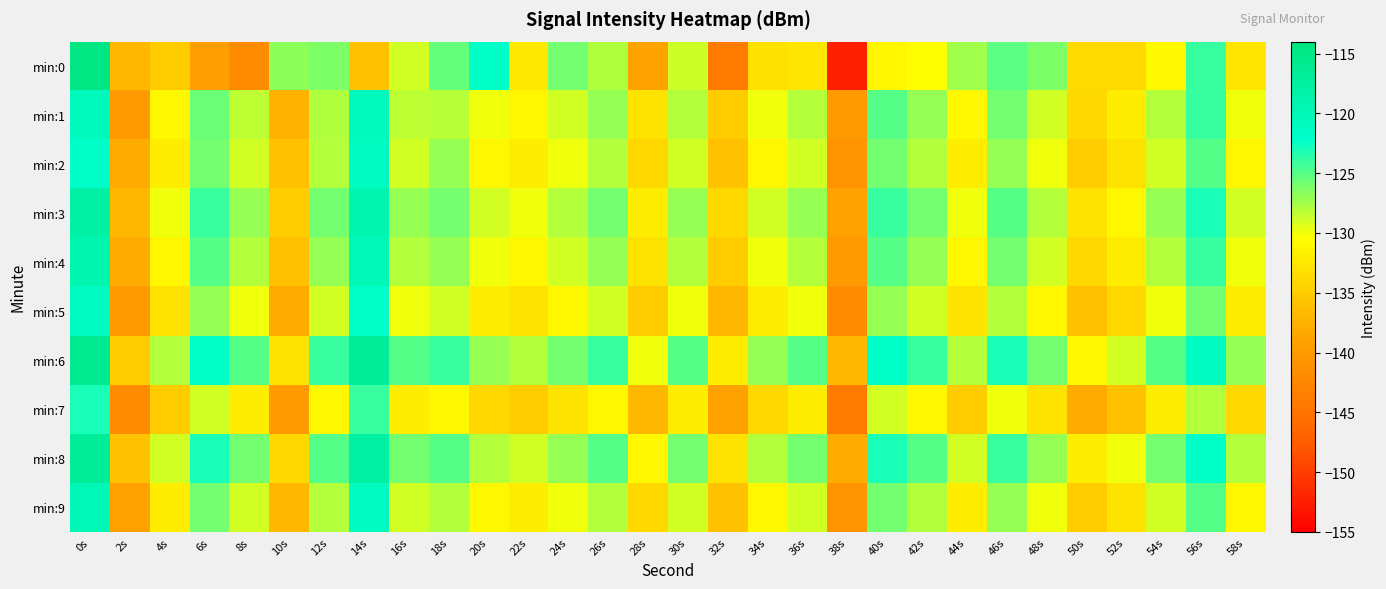

What is the total value across all series at 4s?

-1316.2